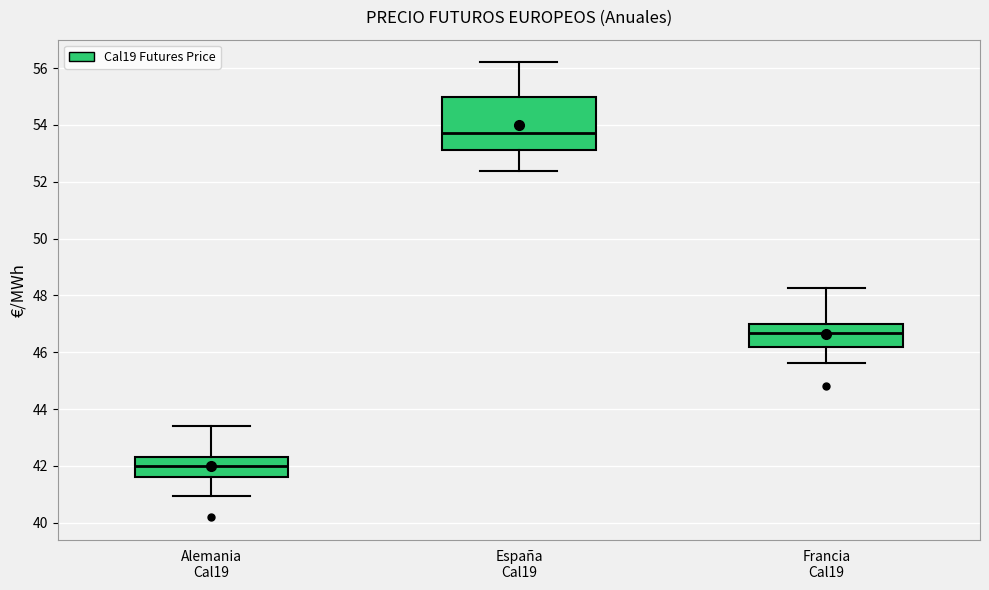

Reading left to right, transcribe this box plot: for each box, give where its median line is, the range the box spans, and where its two whiskers end, as read against the y-axis. The values are not printed on the chart, so give them approximately, as read against the axis.

Alemania Cal19: median 42.0, box 41.6 to 42.4, whiskers 41.0 to 43.4
España Cal19: median 53.8, box 53.2 to 55.0, whiskers 52.4 to 56.2
Francia Cal19: median 46.6, box 46.2 to 47.0, whiskers 45.6 to 48.2